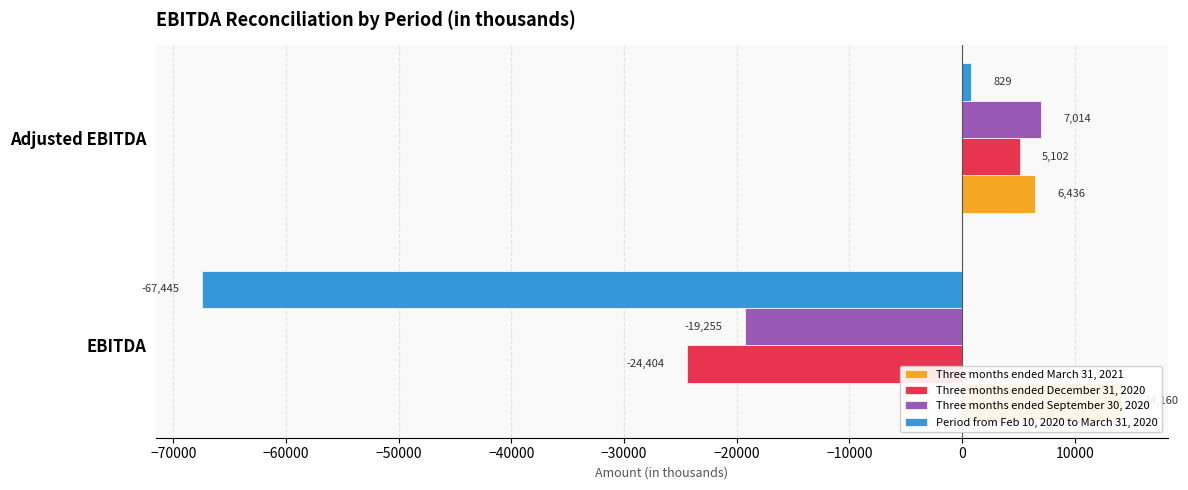

How many bars are there in total?

8